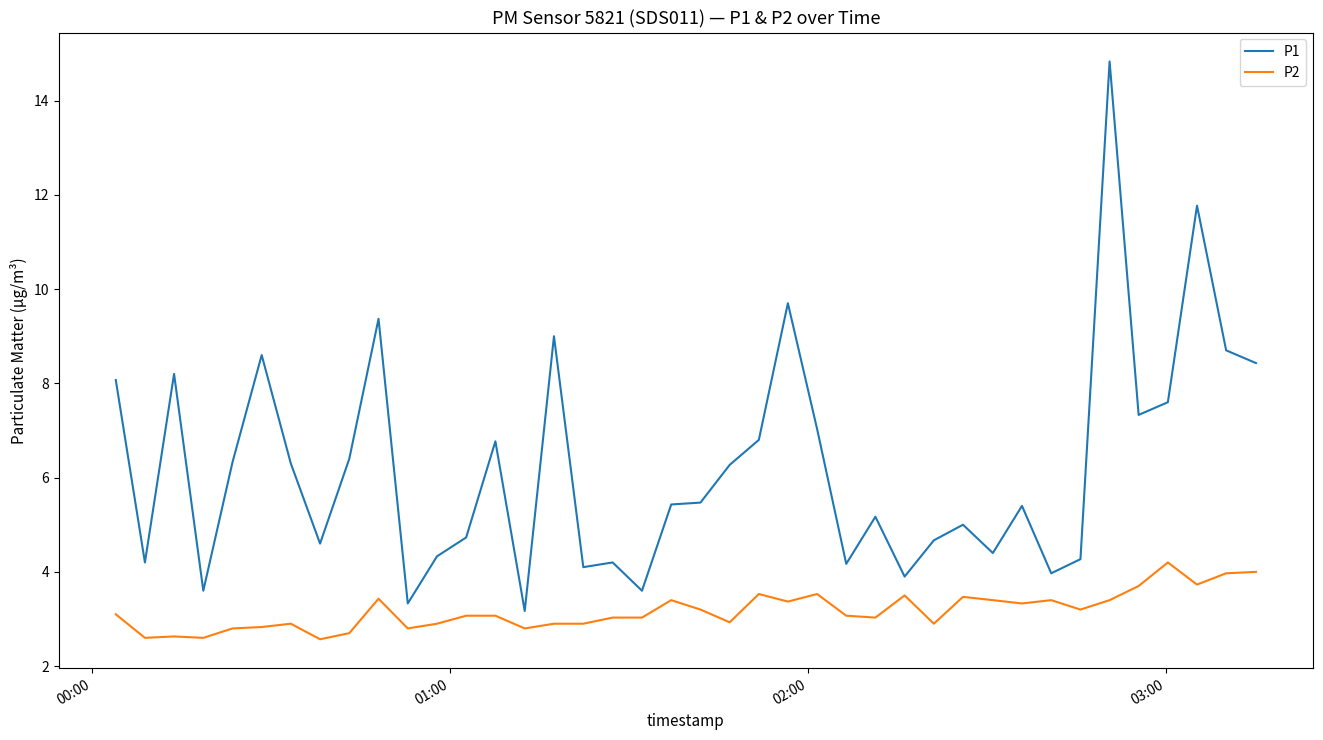

What is the lowest value of the P1 series?

3.2